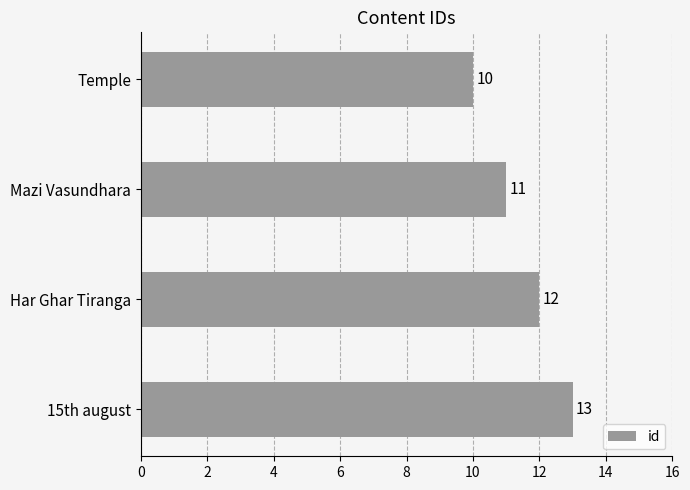

Which has a higher value, Har Ghar Tiranga or Temple?

Har Ghar Tiranga